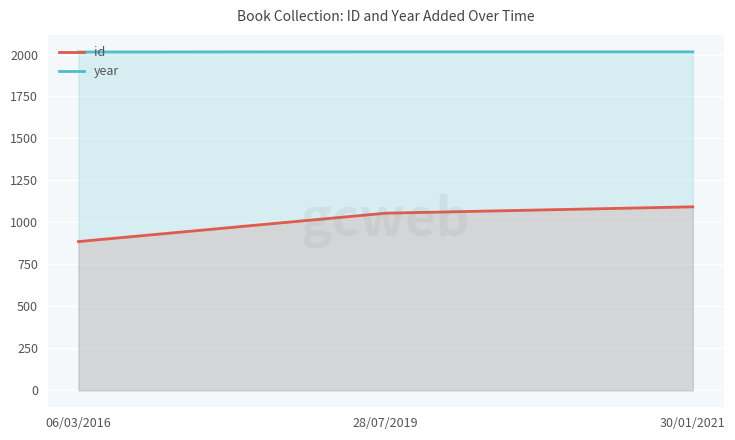

Rank the series by their average value, from highest to lowest.

year, id